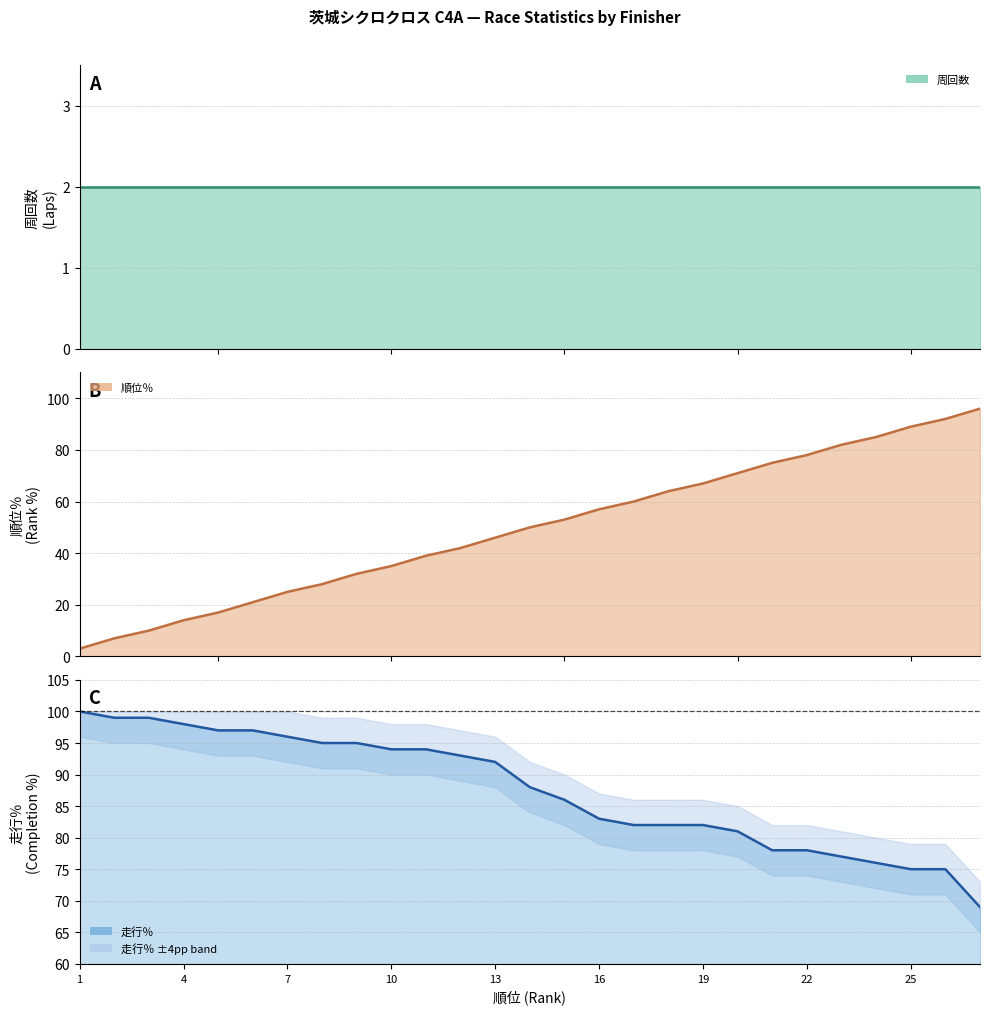

True or false: 走行％ and 順位％ intersect in this chart.

False